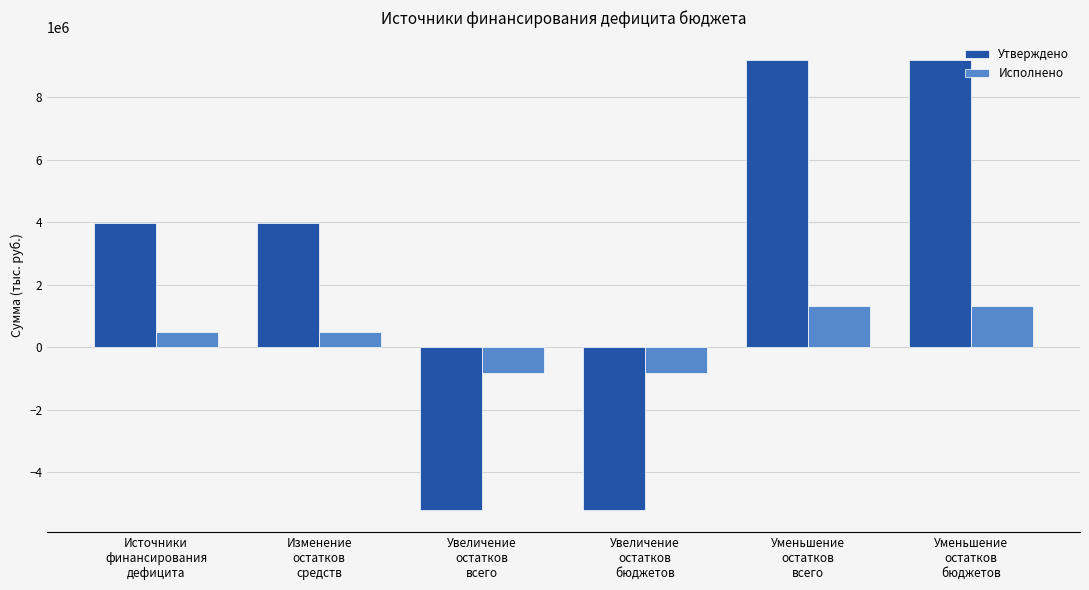

What is the sum of the Исполнено values at Уменьшение
остатков
бюджетов and Увеличение
остатков
всего?

473549.5